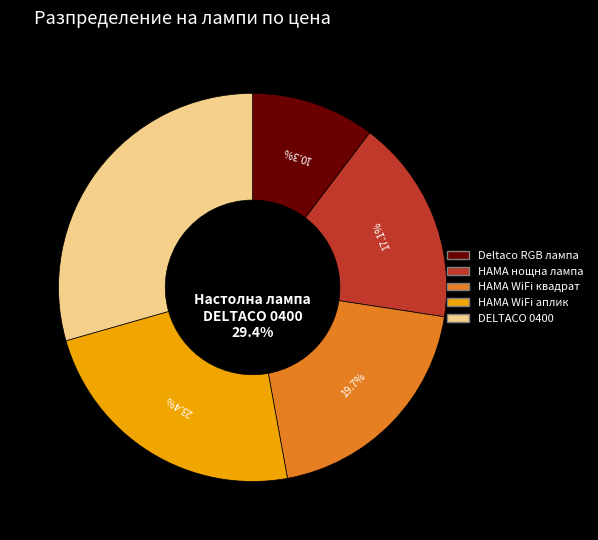

What is the largest slice in the pie chart?

Настолна лампа DELTACO 0400